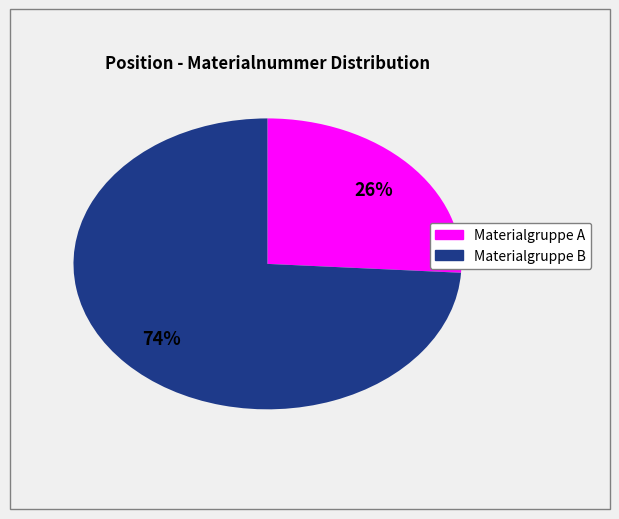

To the nearest percent, what is the difference between the largest and smallest slice percentages?

48%